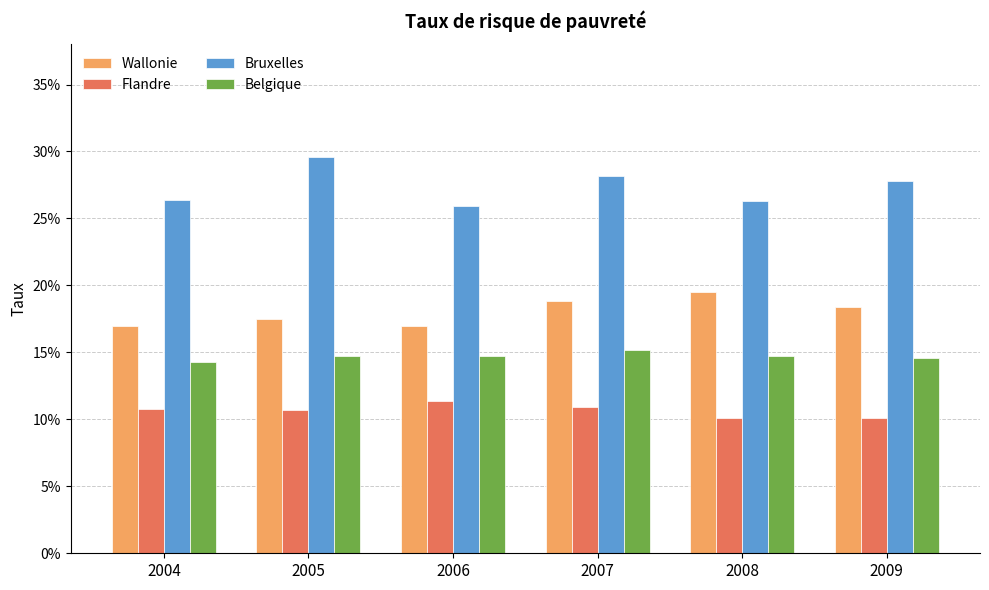

What is the greatest value displayed?

0.3